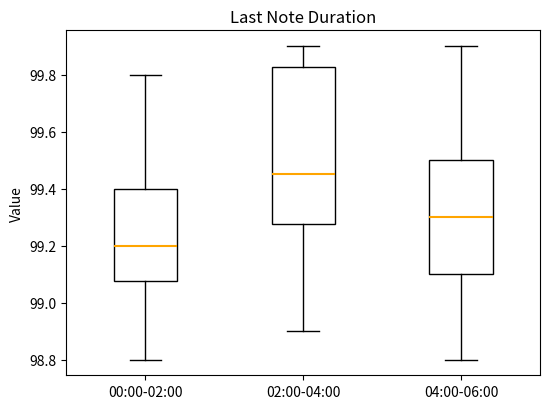

Reading left to right, read every box against the y-axis: the position of its median line, the range the box covers, and the ends of its whiskers. The values are not printed on the chart, so give them approximately, as read against the axis.

00:00-02:00: median 99.20, box 99.08 to 99.40, whiskers 98.80 to 99.80
02:00-04:00: median 99.46, box 99.28 to 99.82, whiskers 98.90 to 99.90
04:00-06:00: median 99.30, box 99.10 to 99.50, whiskers 98.80 to 99.90